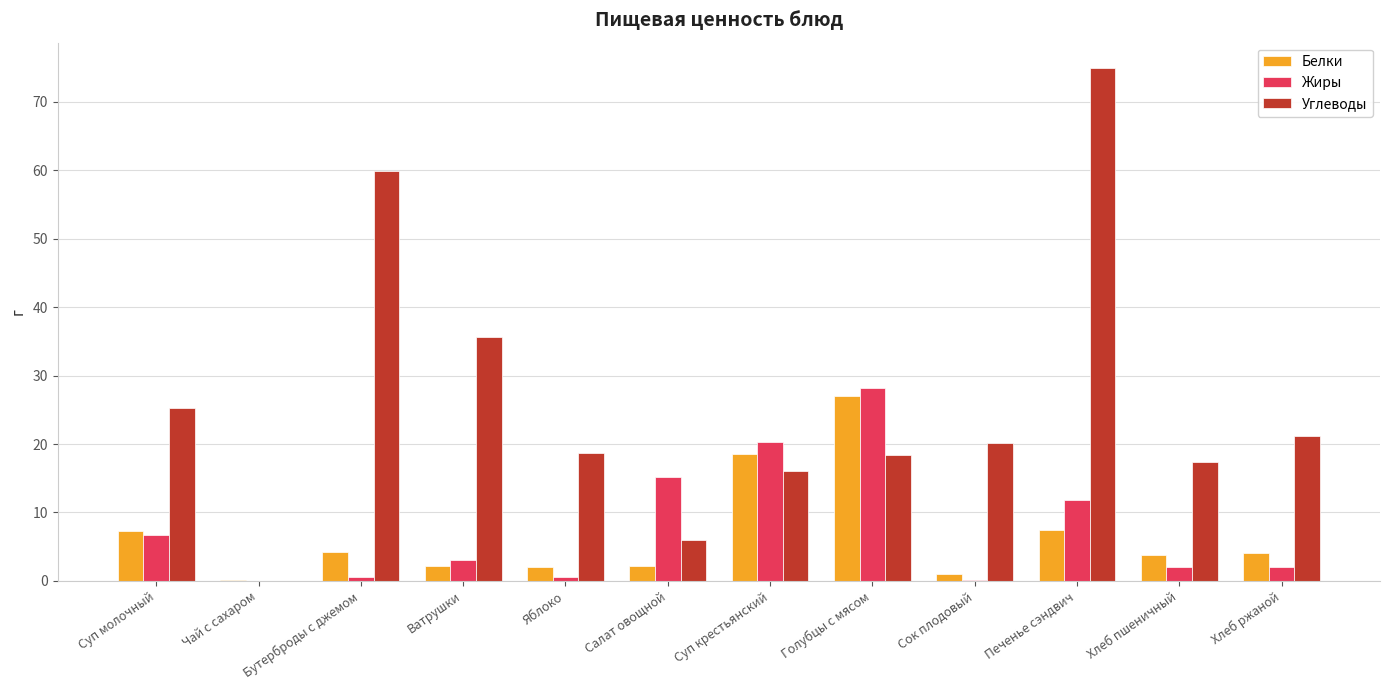

The value of Жиры at Суп молочный is 6.7. True or false?

True